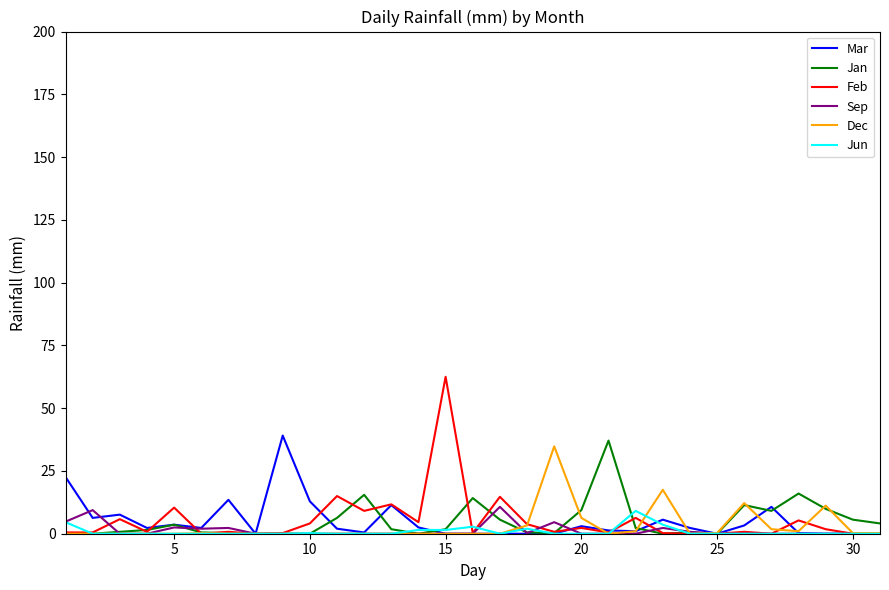

Which series has the largest range (max minus min)?

Feb